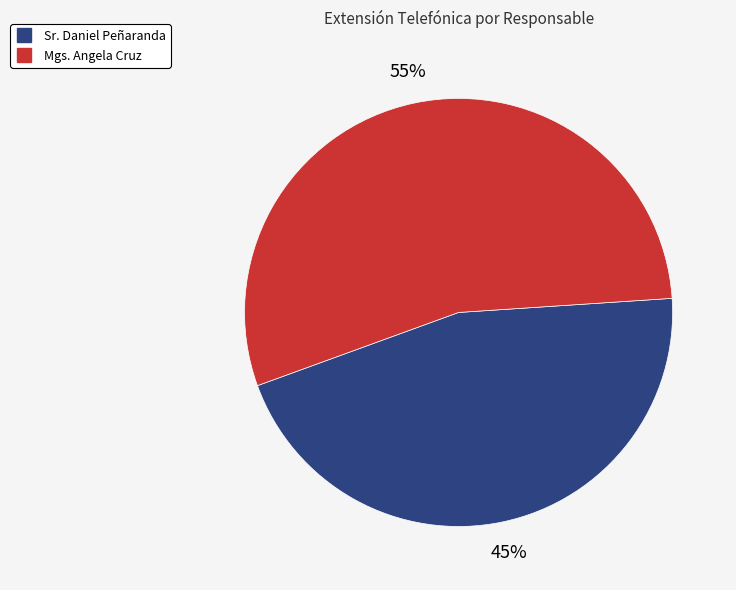

Does any single category account for the majority?

Yes